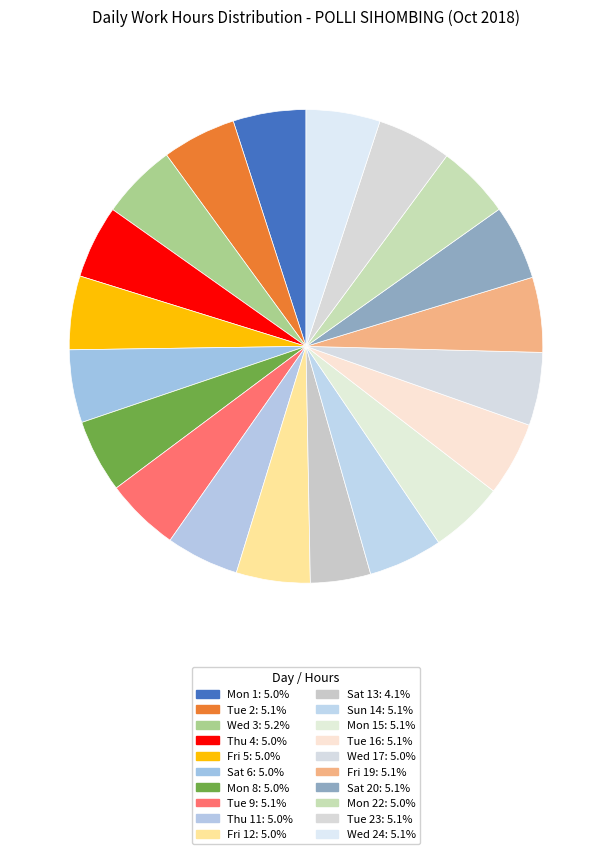

Which category has the smallest portion of the pie?

Sat 13